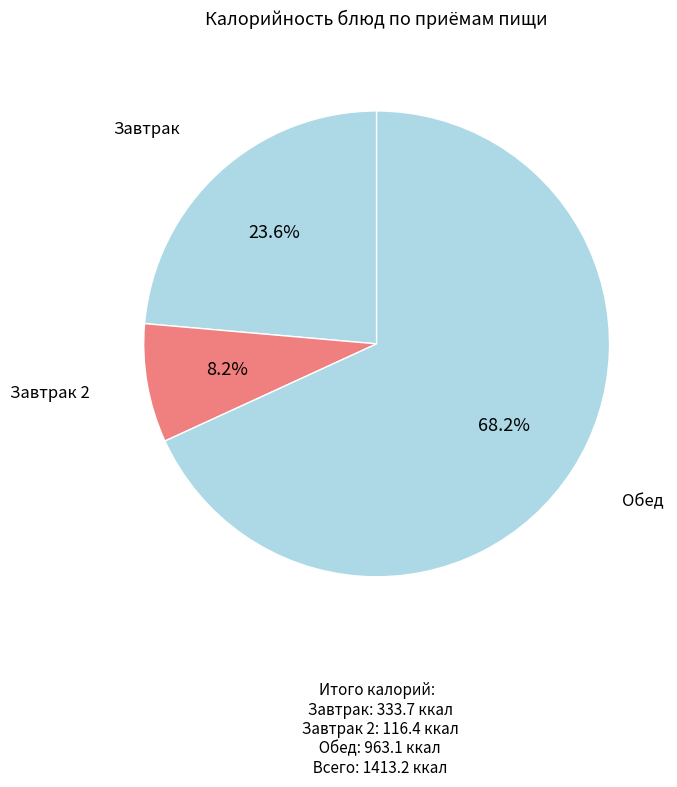

Do Обед and Завтрак together represent more than half of the pie?

Yes